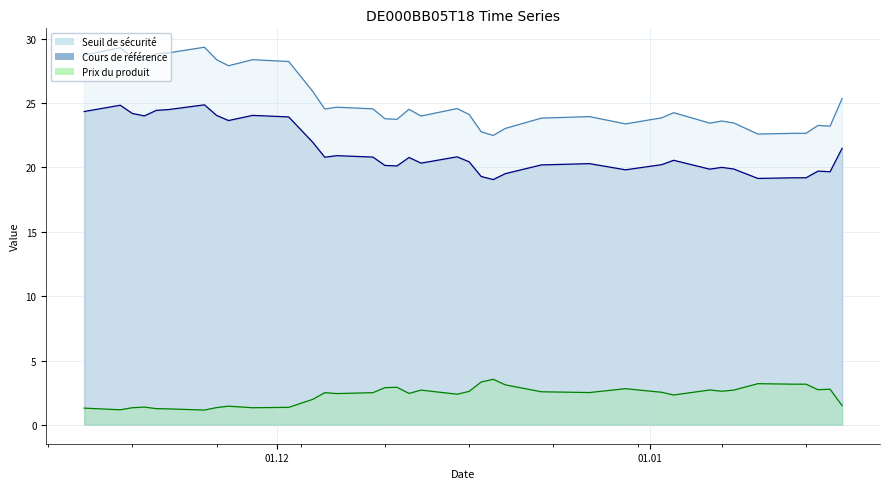

Where is Prix du produit nearest to the value 2?

2024-12-04